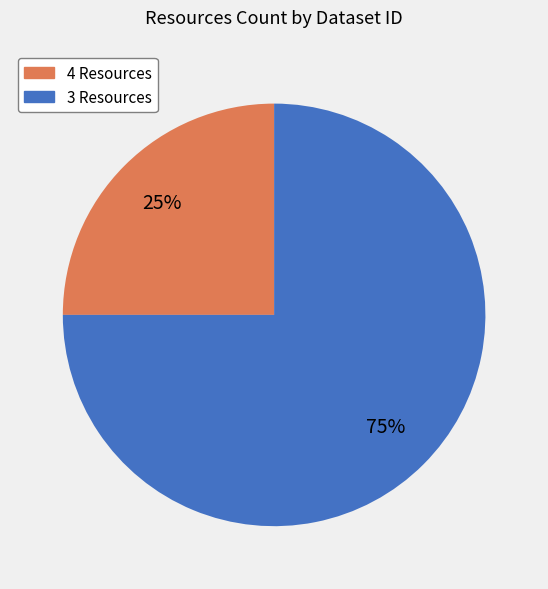

Does any single category account for the majority?

Yes